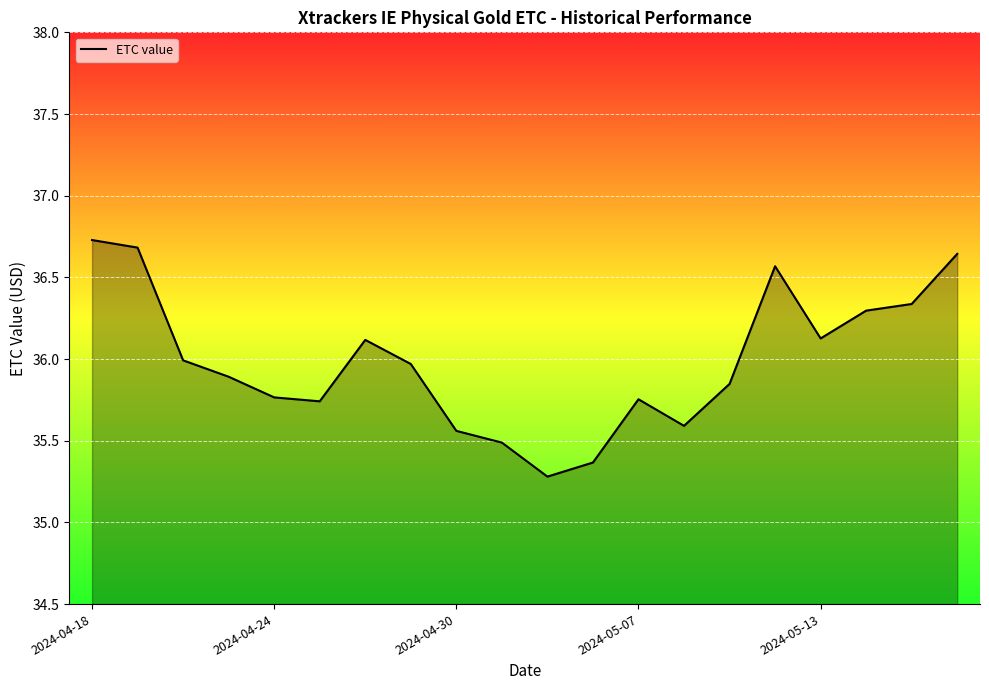

Which label corresponds to the largest value in the chart?

2024-04-18